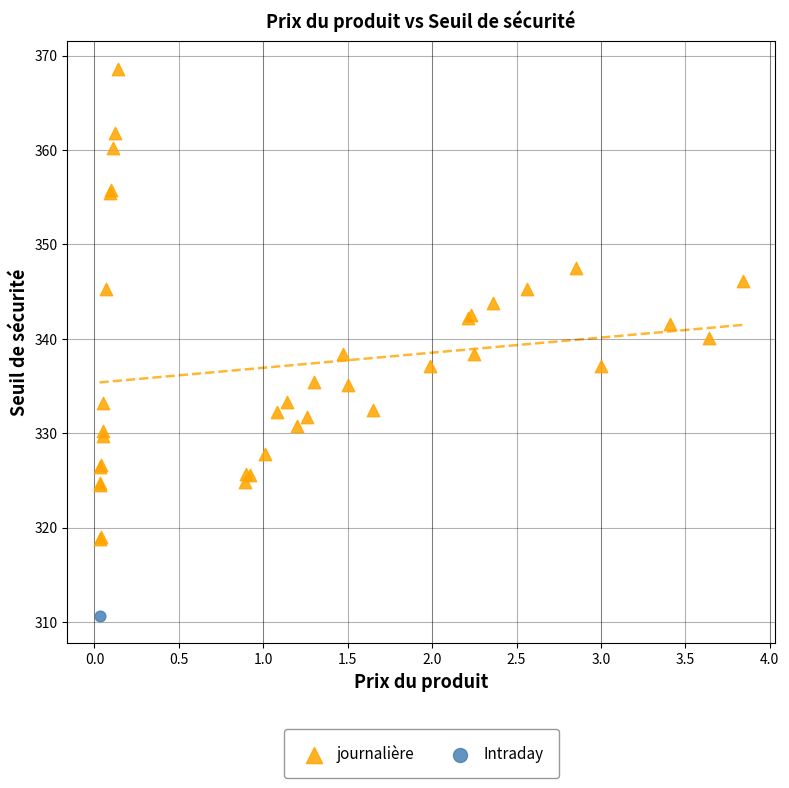

What are all the series names shown in the legend?

journalière, Intraday